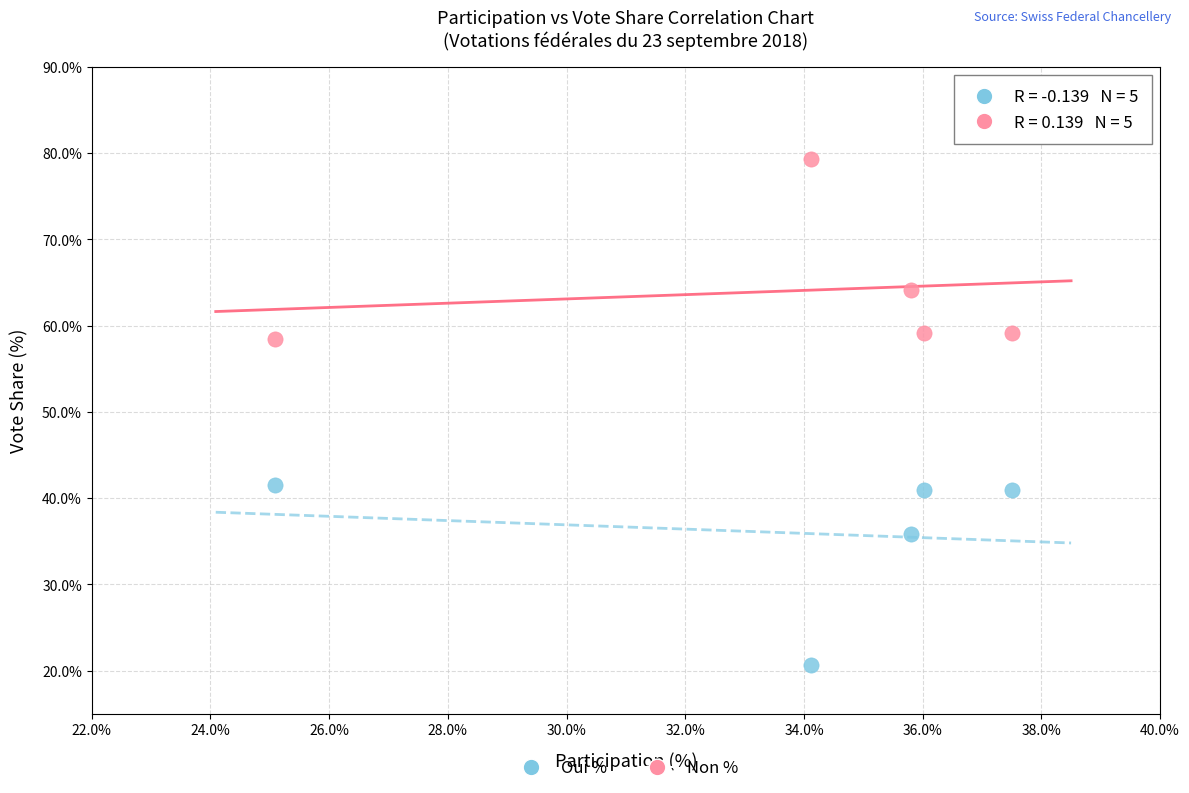

Across all data points, what is the range of X values (max minus min)?

12.4